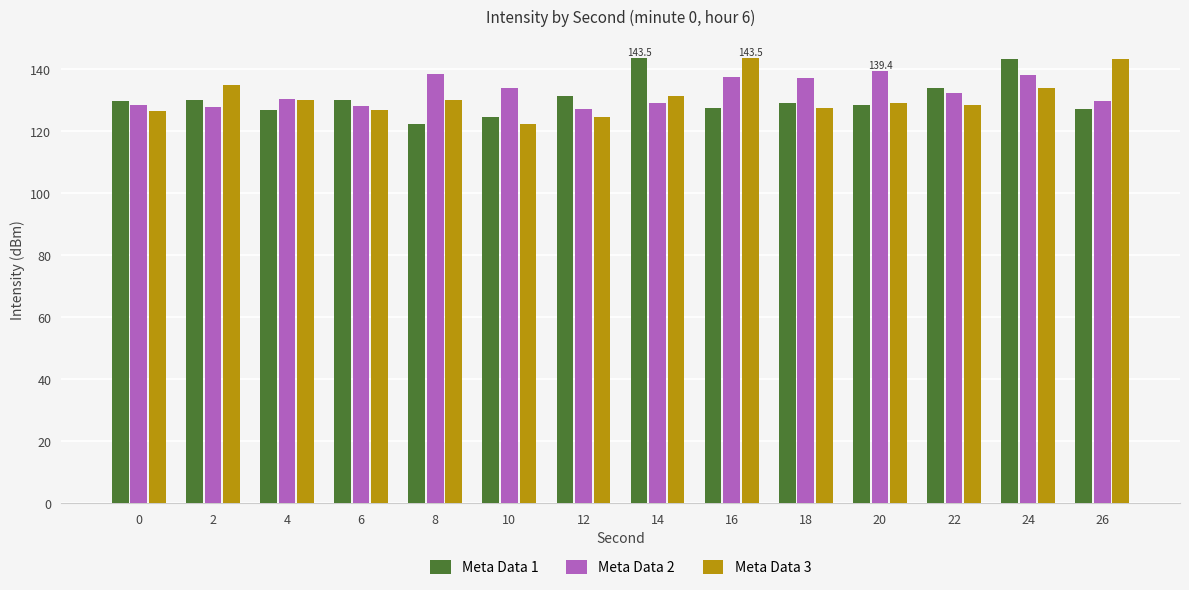

What is the average value of the Meta Data 2 series?

132.7